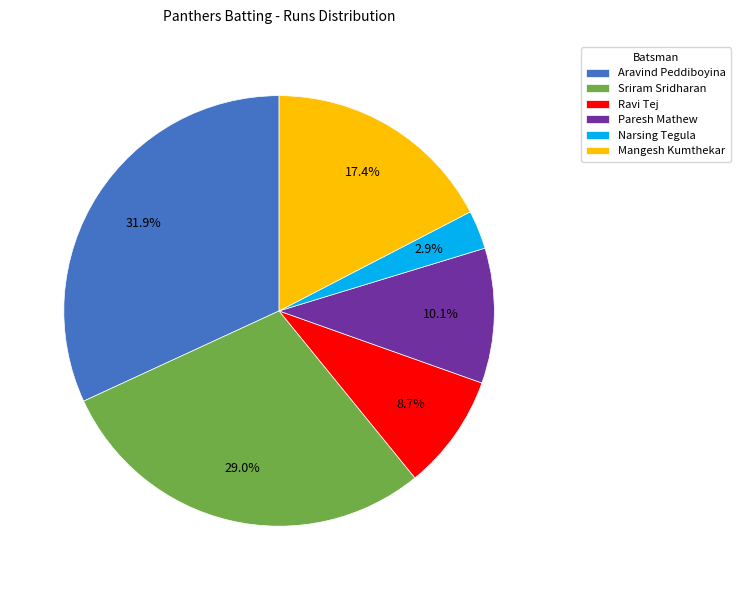

Which has a higher value, Aravind Peddiboyina or Sriram Sridharan?

Aravind Peddiboyina